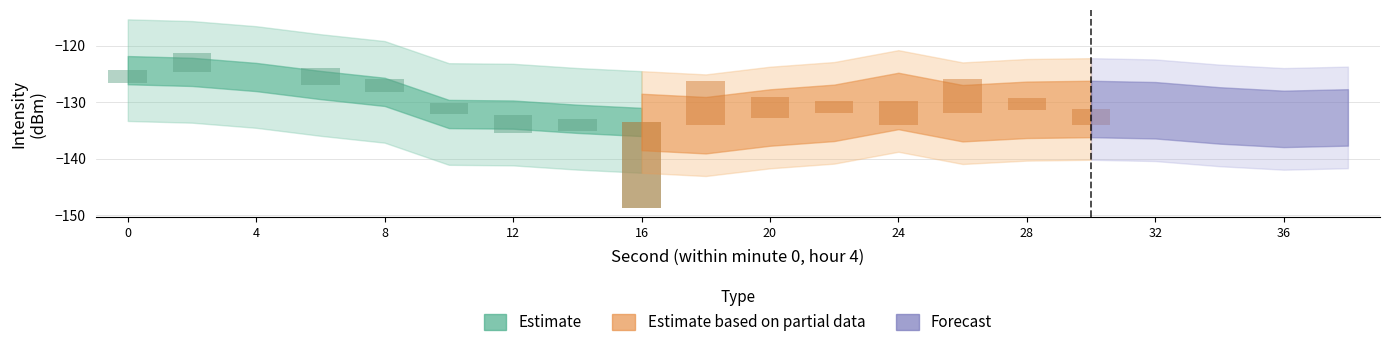

What is the average value of the min_intensity series?

-137.3